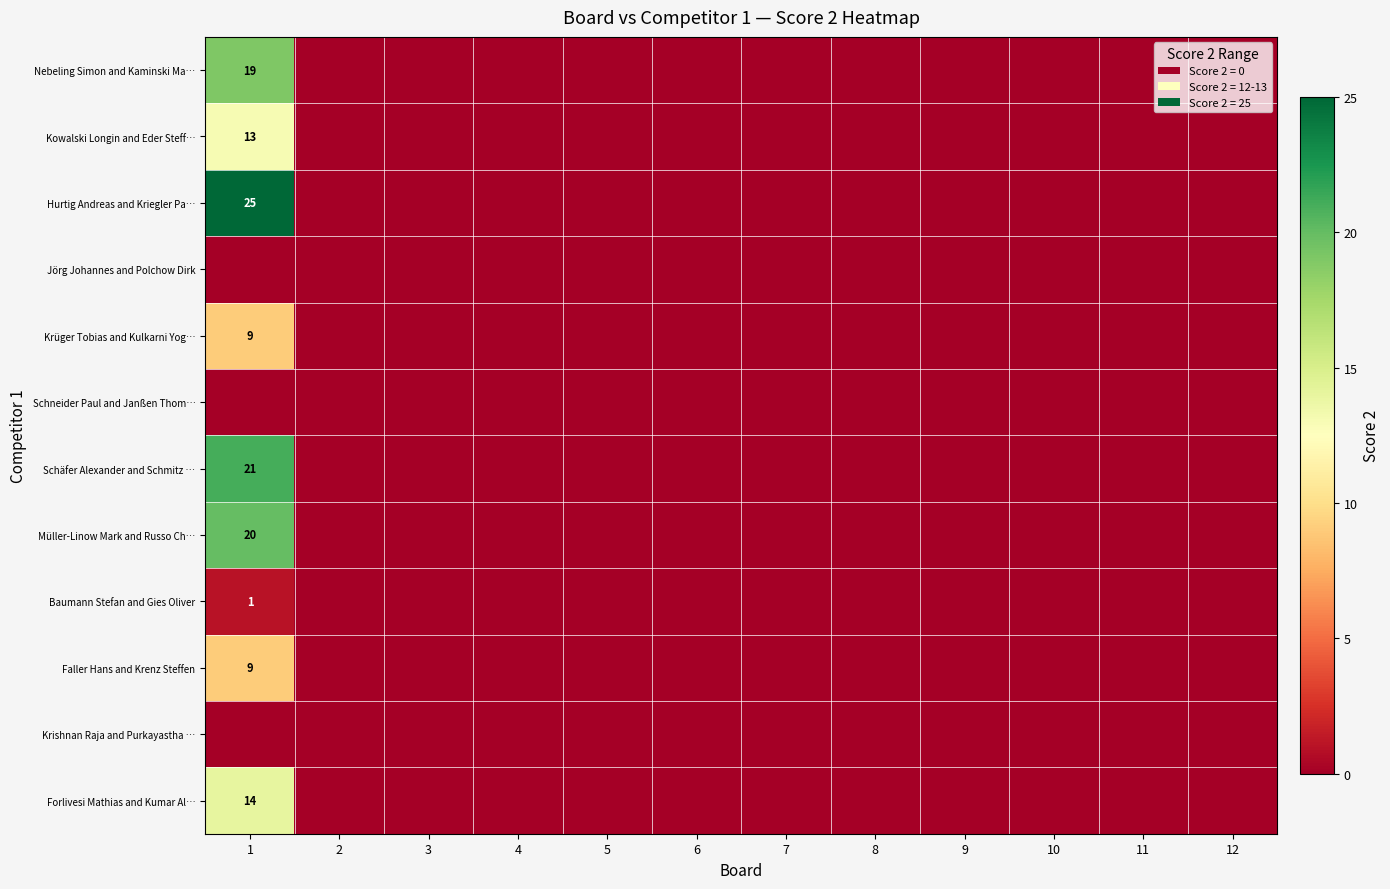

How many values in Faller Hans and Krenz Steffen are above zero?

1